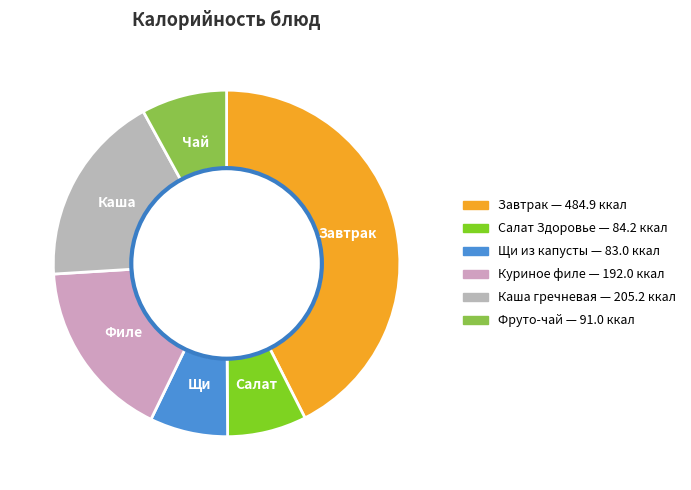

Is it true that Куриное филе is 9% of the pie?

False